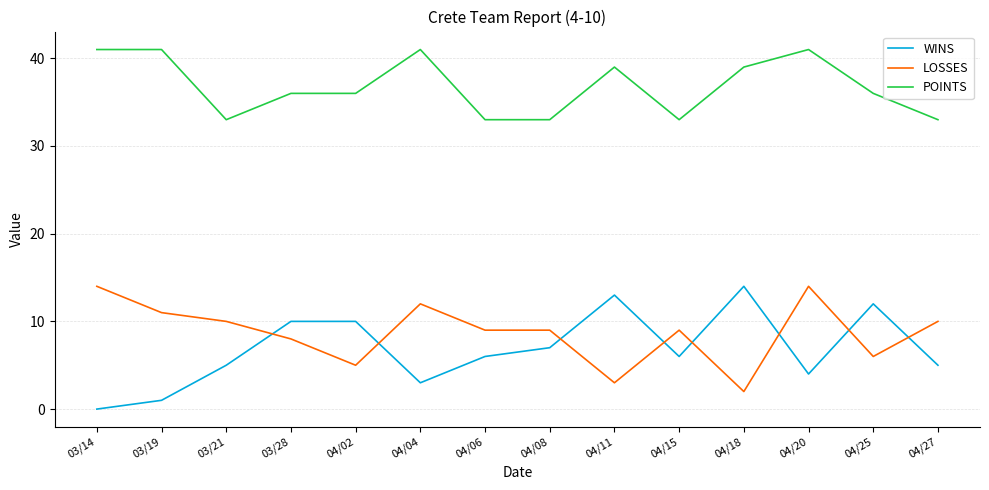

What is the total value across all series at 03/28?

54